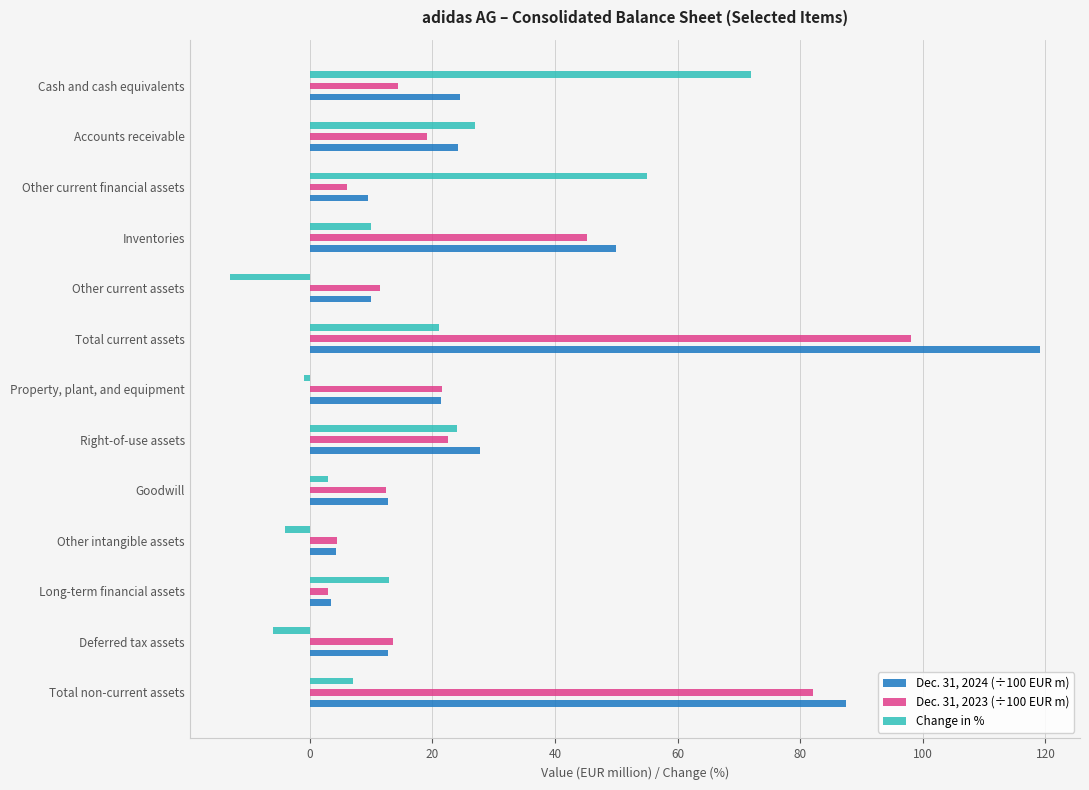

What is the sum of the Dec. 31, 2024 (÷100 EUR m) values at Long-term financial assets and Other intangible assets?

7.7